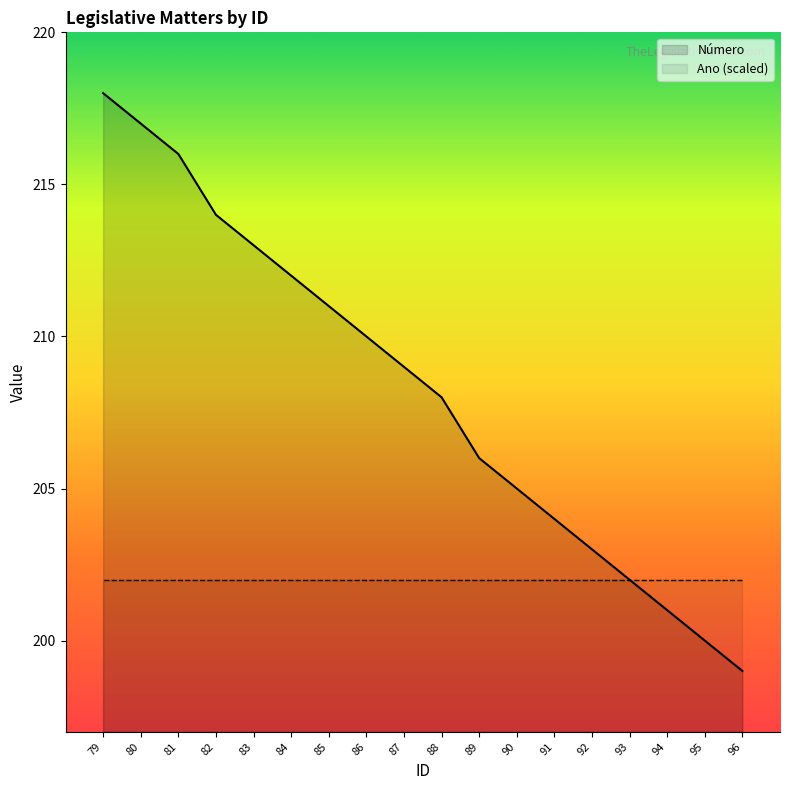

At which category does the chart reach its minimum across all series?

96